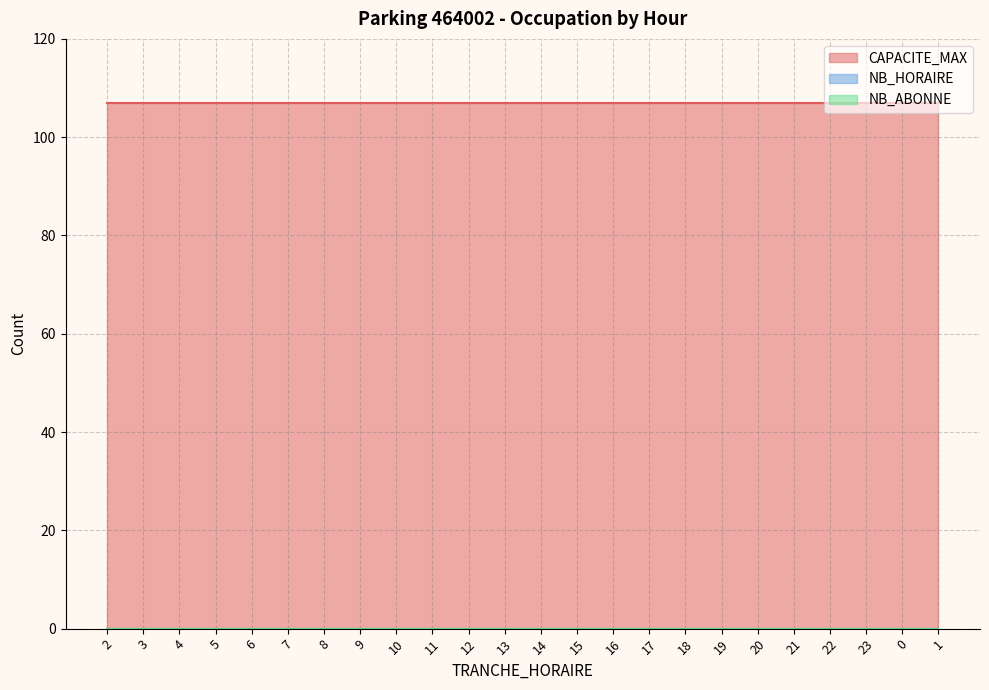

Which has a higher value, 20 or 12?

20